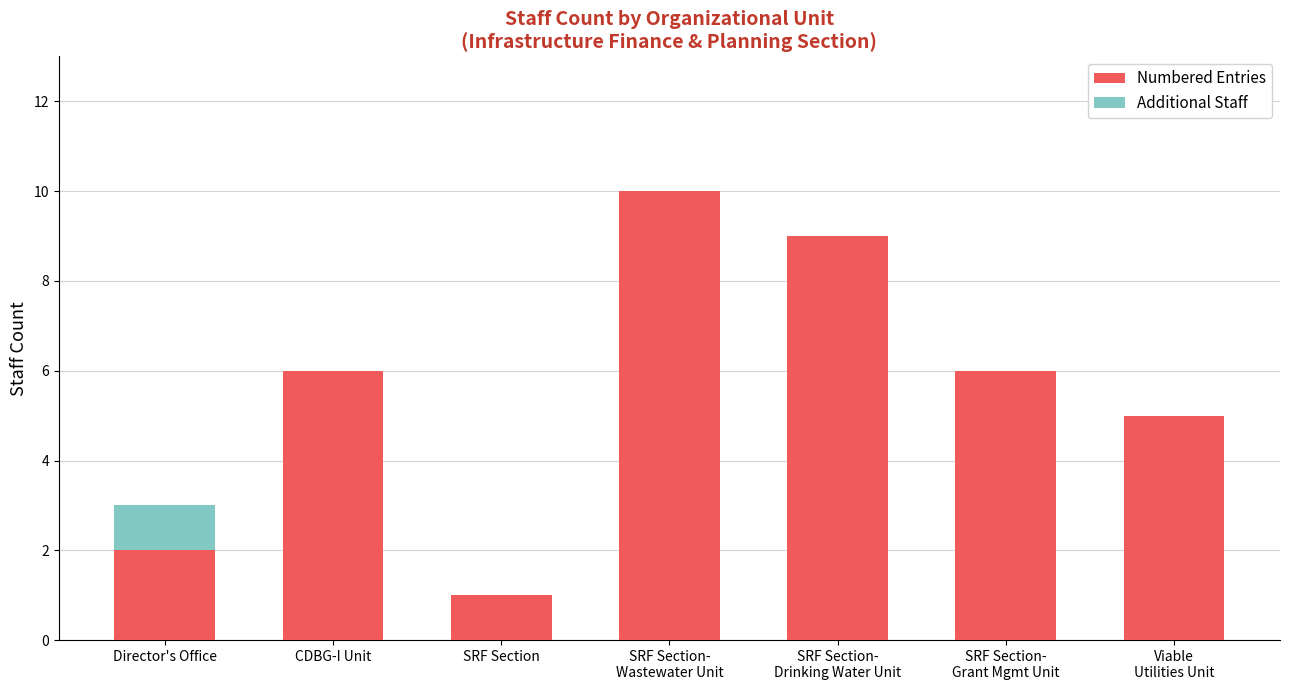

Are the bars horizontal?

No